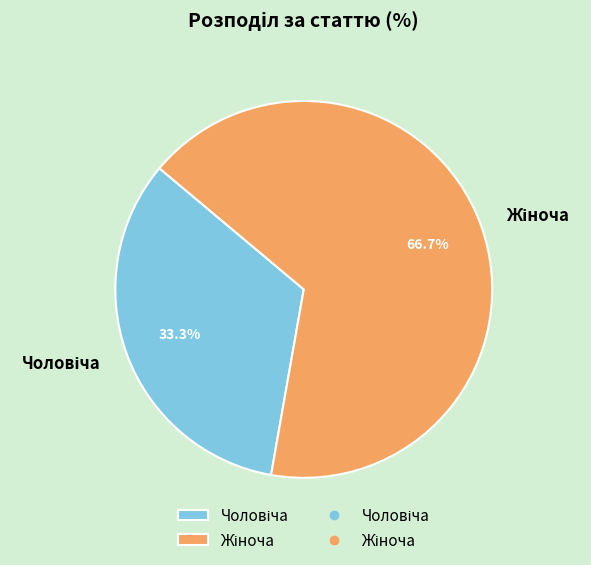

To the nearest percent, what is the combined percentage of Чоловіча and Жіноча?

100%